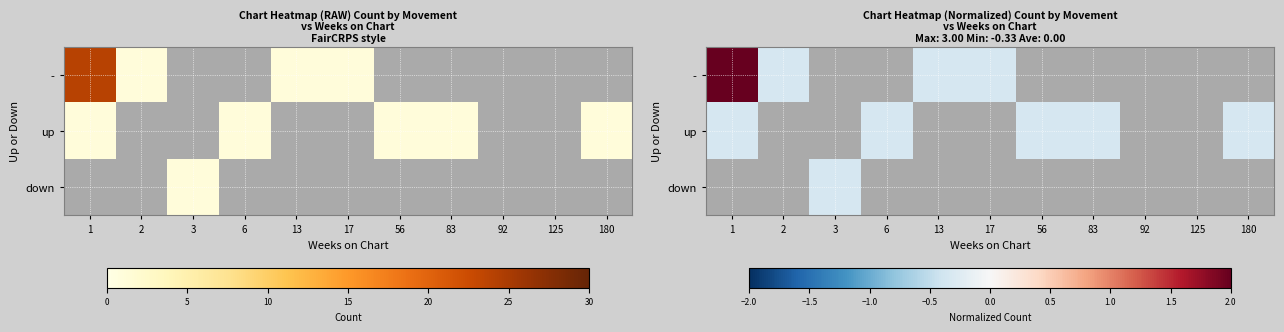

Rank the categories by down value from lowest to highest.

1, 2, 3, 6, 13, 17, 56, 83, 92, 125, 180